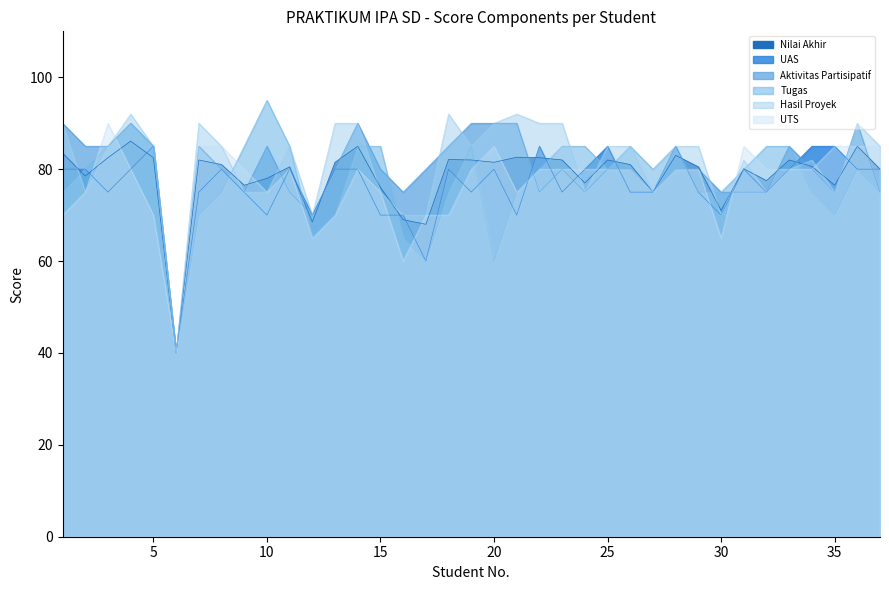

What is the sum of the Aktivitas Partisipatif values at 6 and 24?

115.0